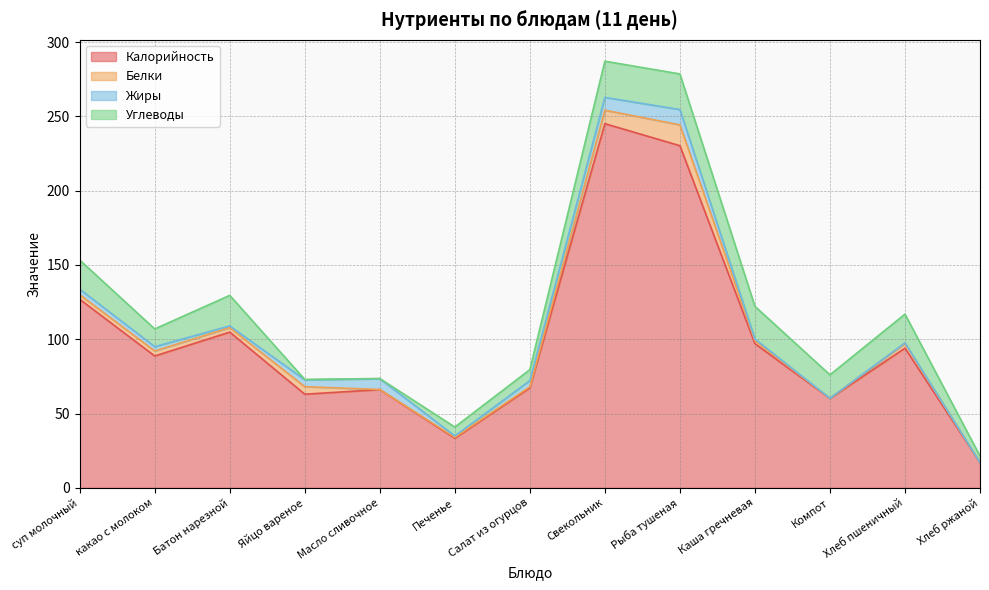

What is the value of the Калорийность point at the 1st from the left?

126.9